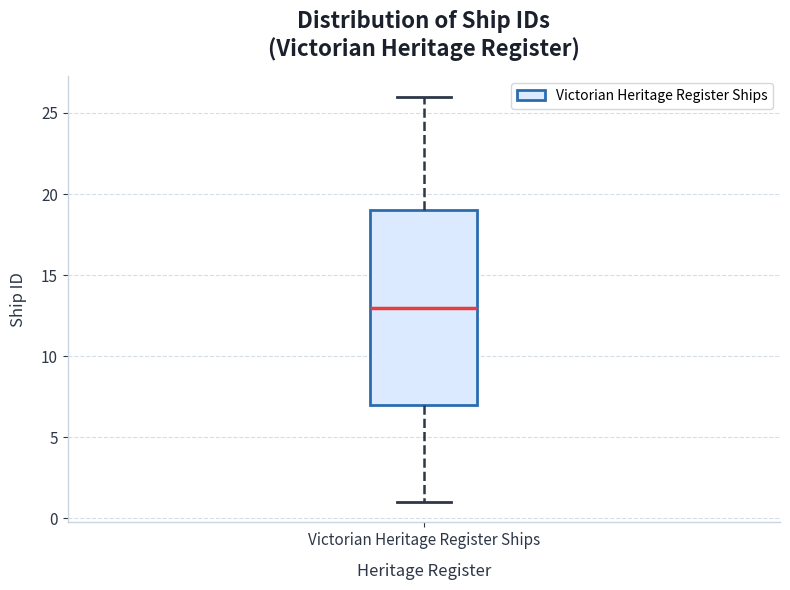

Read this box plot against the y-axis: the position of the median line, the range covered by the box, and the ends of both whiskers. The values are not printed on the chart, so give them approximately, as read against the axis.

median 13, box 7 to 19, whiskers 1 to 26